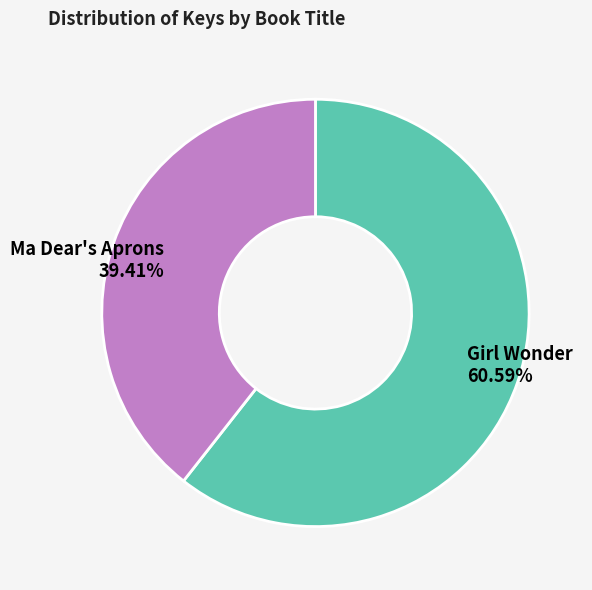

Which has a higher value, Ma Dear's Aprons or Girl Wonder?

Girl Wonder